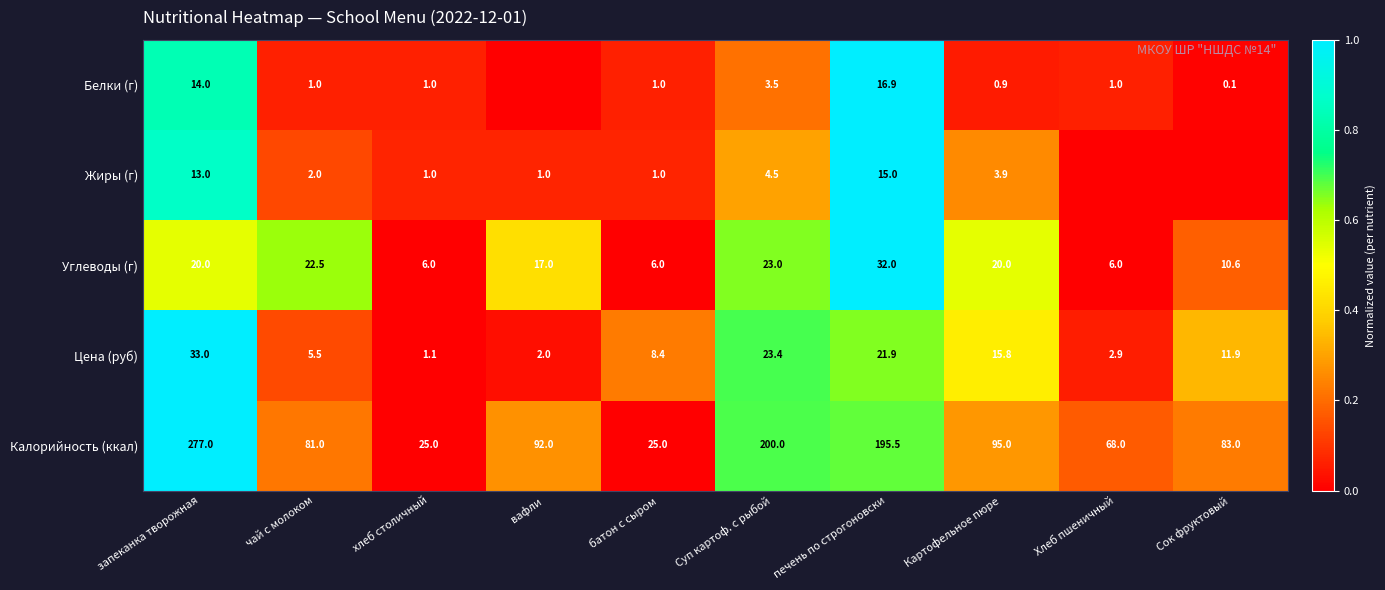

Read the Цена (руб) value at запеканка творожная.

33.0